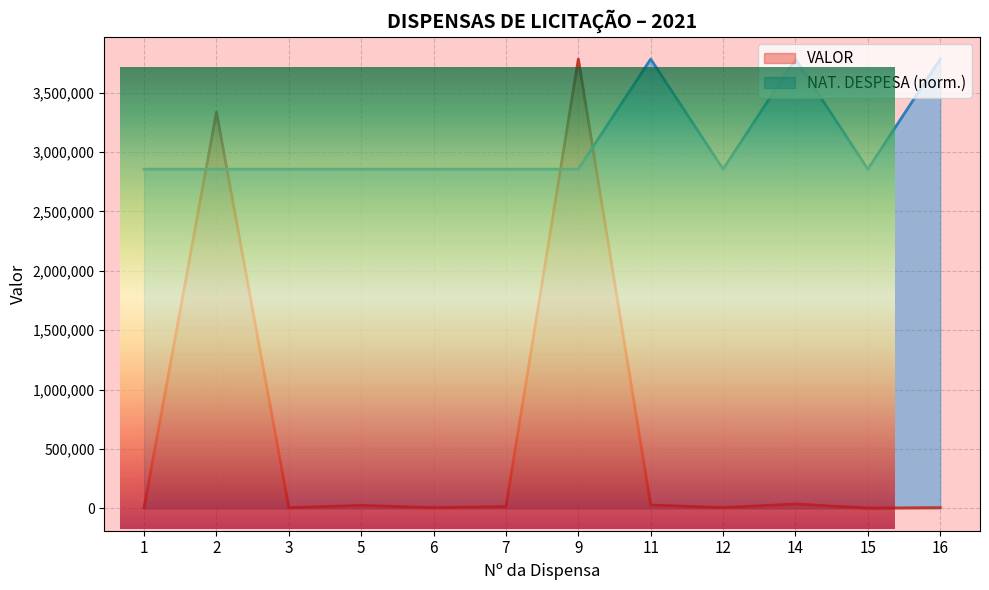

Reading left to right, transcribe all the data shown in this chart.

NAT. DESPESA: 2855921.9	2855871.3	2855846.1	2855921.9	2855846.1	2855930.3	2855921.9	3782524.0	2855921.9	3782625.1	2855846.1	3782625.1
VALOR: 4062.0	3335929.2	4500.0	24590.0	5255.9	14391.4	3782625.1	27500.0	5997.6	35799.9	1700.0	5585.0